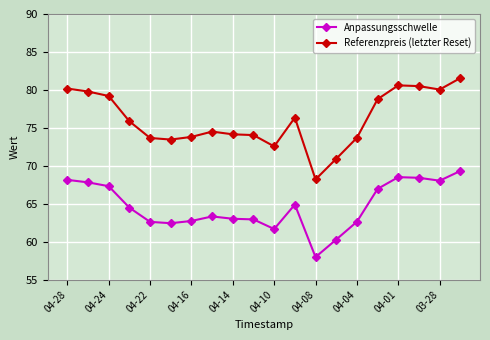

True or false: Referenzpreis (letzter Reset) and Anpassungsschwelle cross at least once.

False